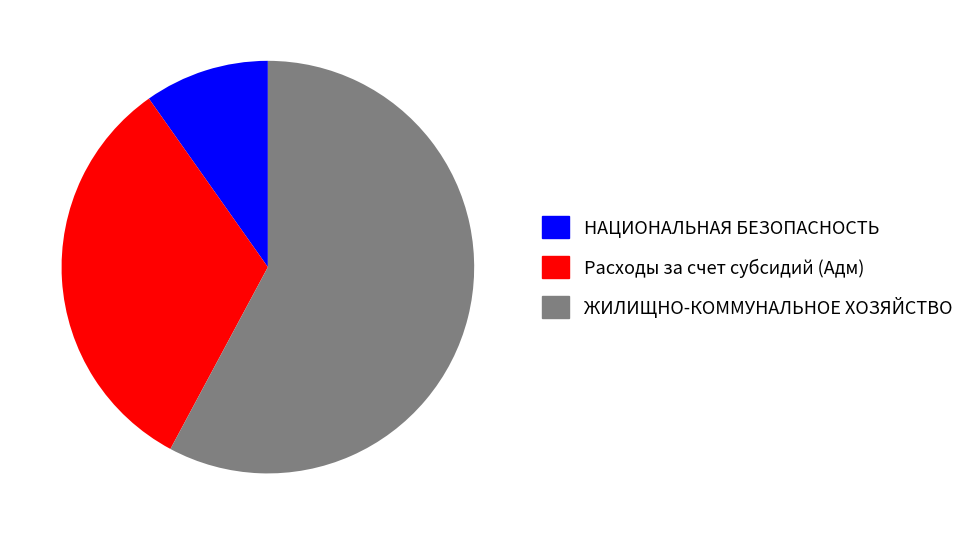

The НАЦИОНАЛЬНАЯ БЕЗОПАСНОСТЬ slice represents 20% of the pie. True or false?

False